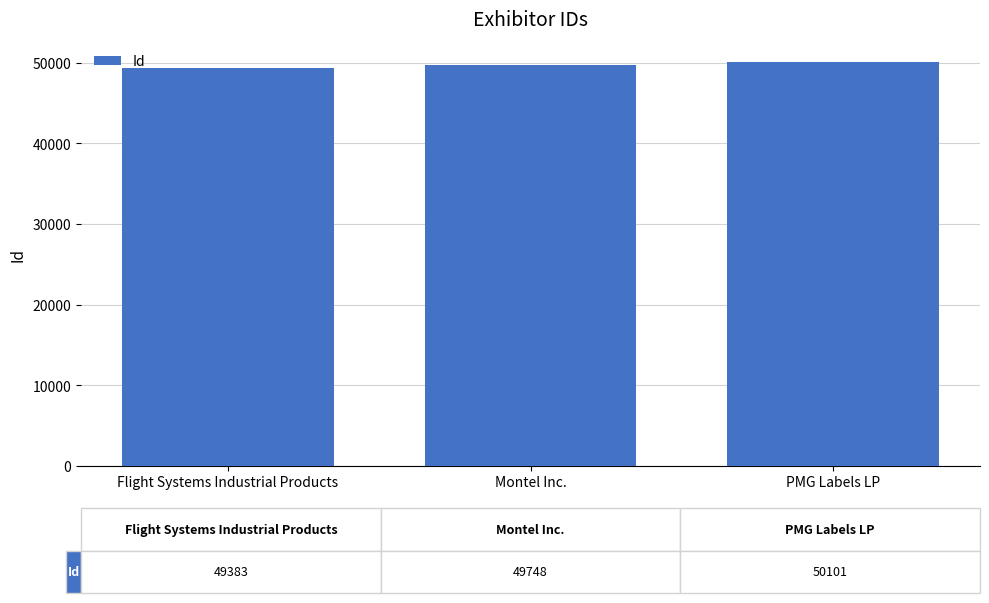

What value does the data have at Flight Systems Industrial Products?

49383